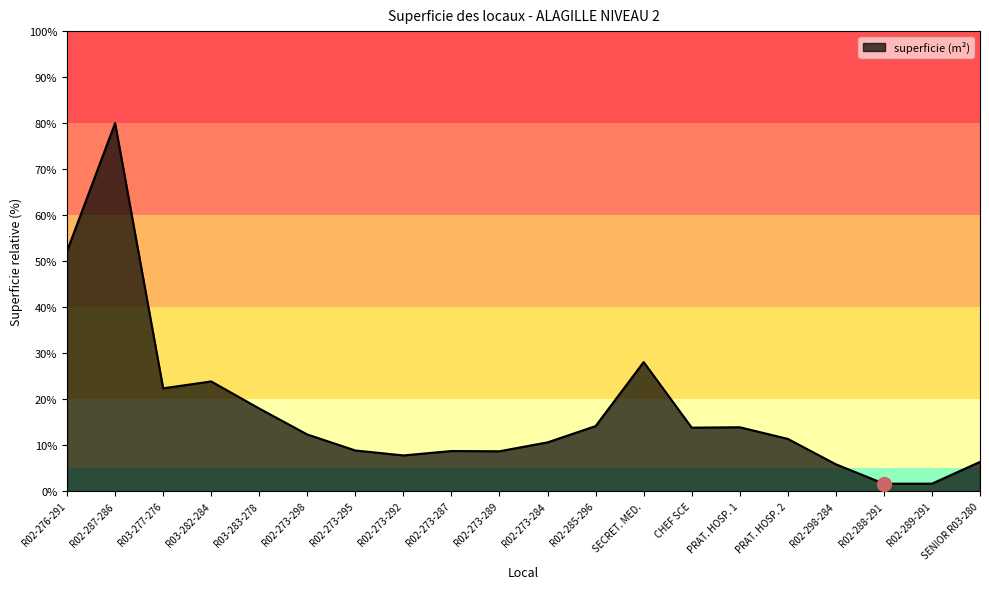

What is the change in value from R02-289-291 to SENIOR R03-280?

+4.7